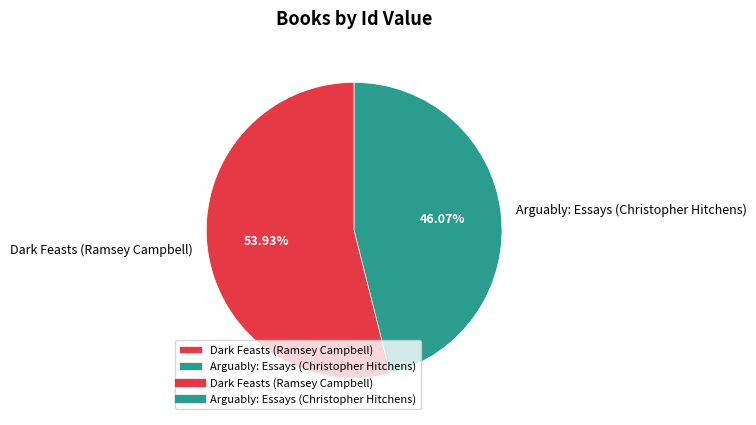

To the nearest percent, what is the combined percentage of Arguably: Essays (Christopher Hitchens) and Dark Feasts (Ramsey Campbell)?

100%